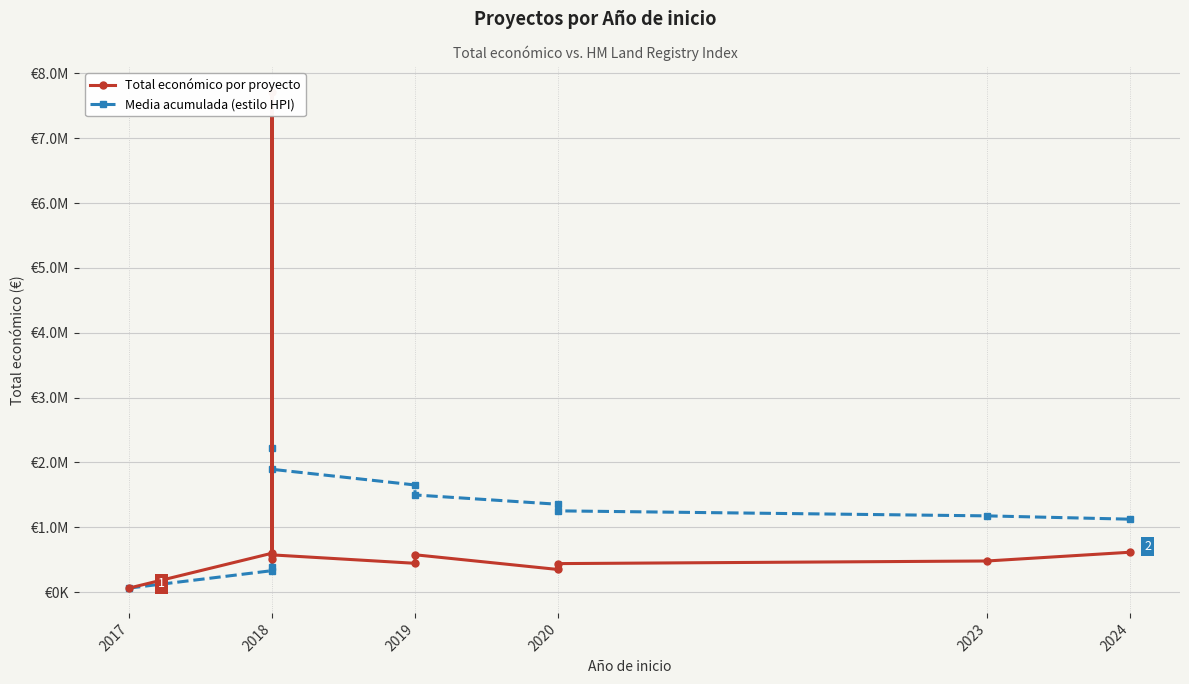

How many distinct data groups are displayed?

2